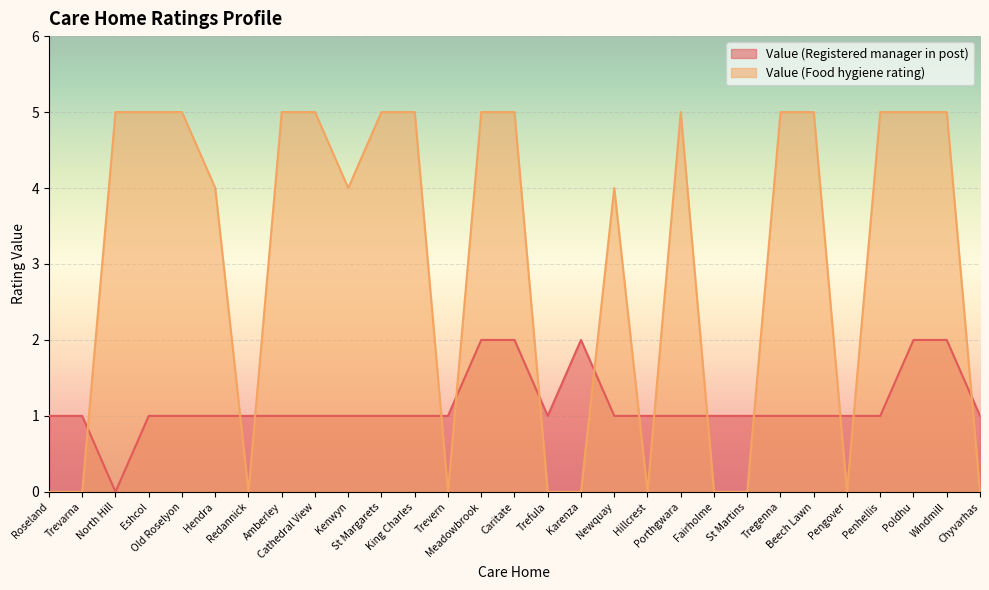

What is the average value of the Value (Registered manager in post) series?

1